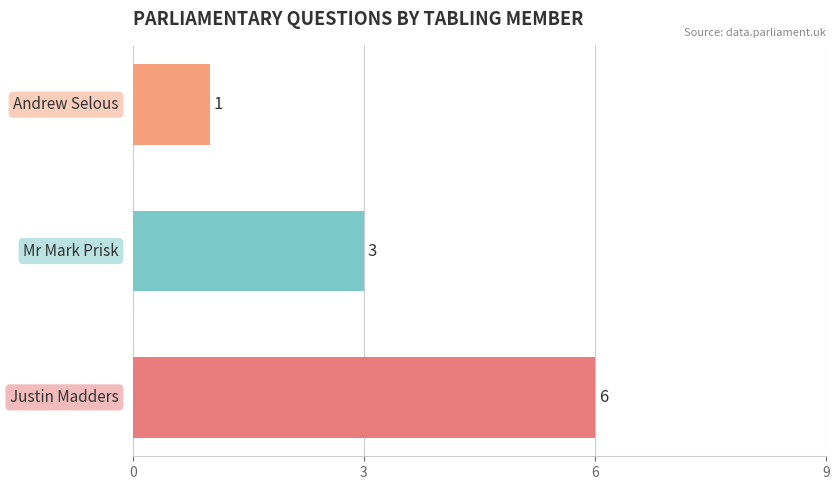

Count the values in the range 1 to 6.

3